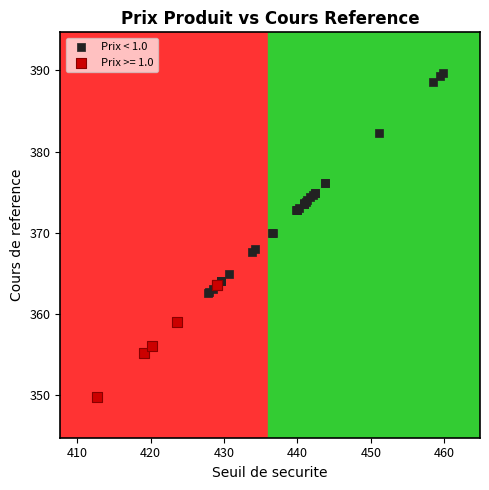

Which series has the widest spread of Y values?

Prix < 1.0